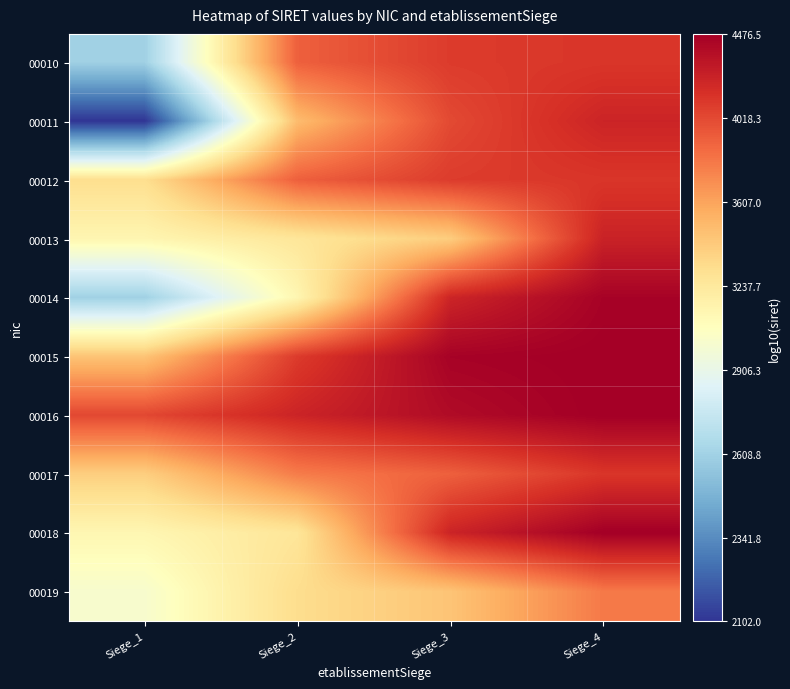

At Siege_1, list the series in order from smallest to largest.

00011, 00010, 00014, 00019, 00018, 00013, 00012, 00017, 00015, 00016